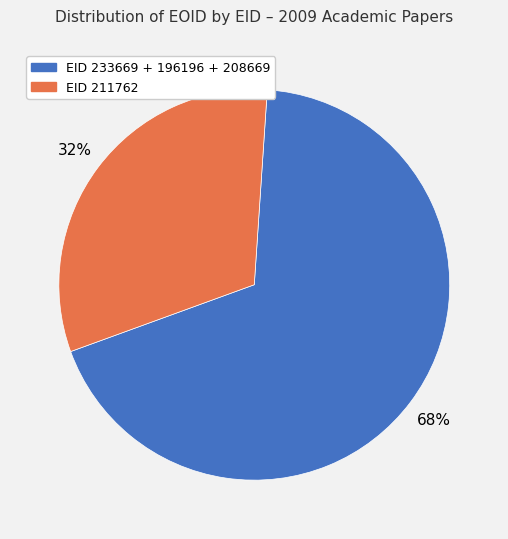

To the nearest percent, what is the average slice percentage?

50%